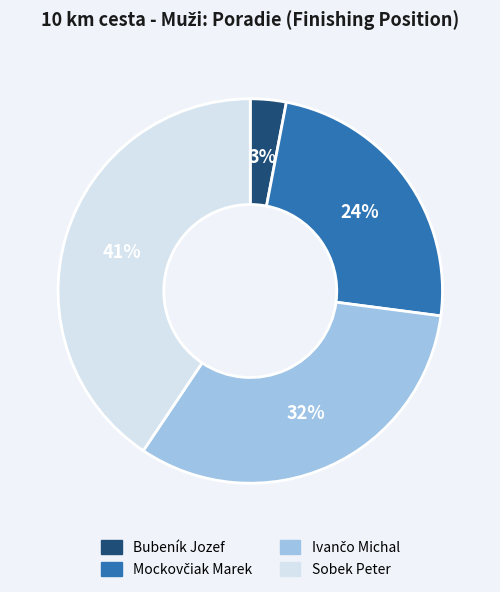

Does any single category account for the majority?

No